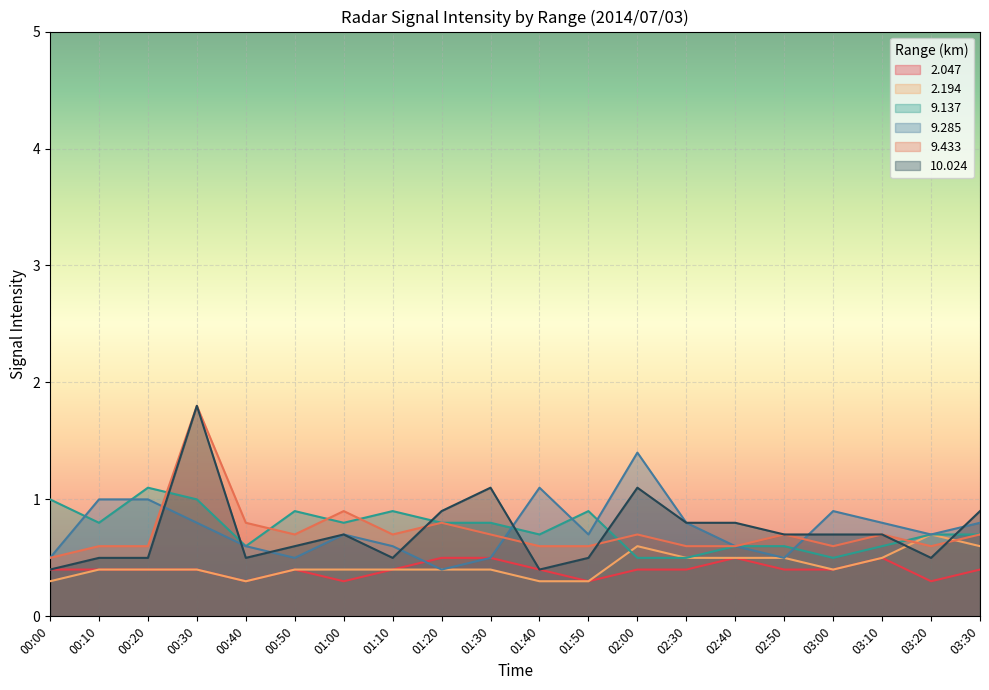

List the series in order of their peak value, highest first.

9.433, 10.024, 9.285, 9.137, 2.194, 2.047